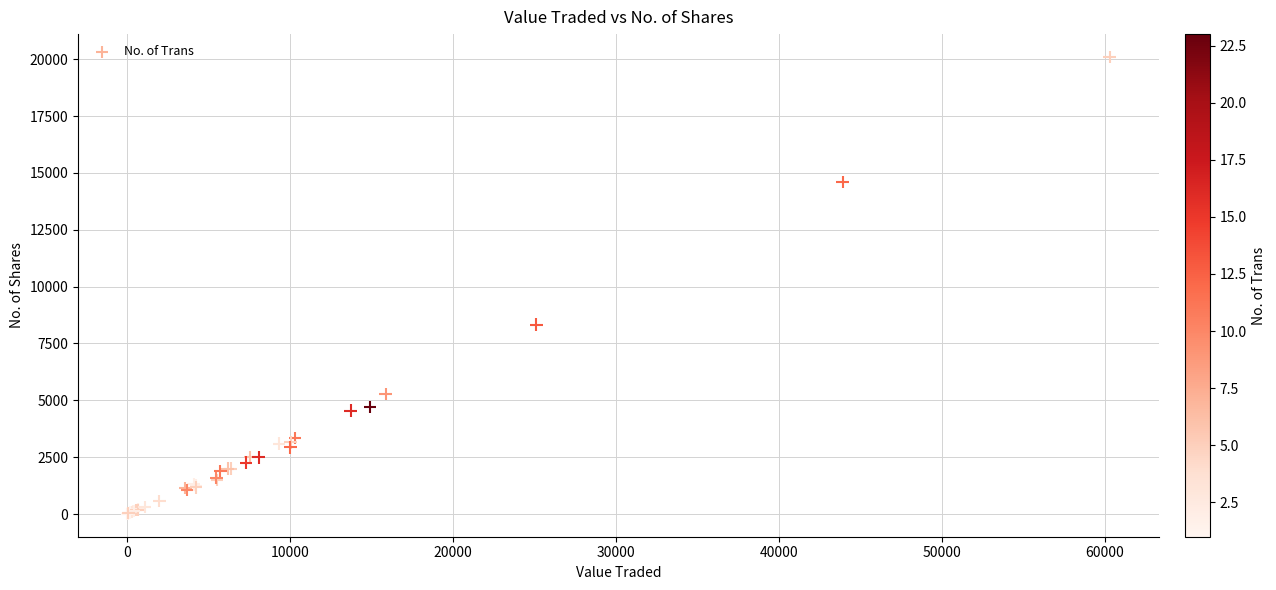

What Y value in the scatter plot is closest to 10053?

8325